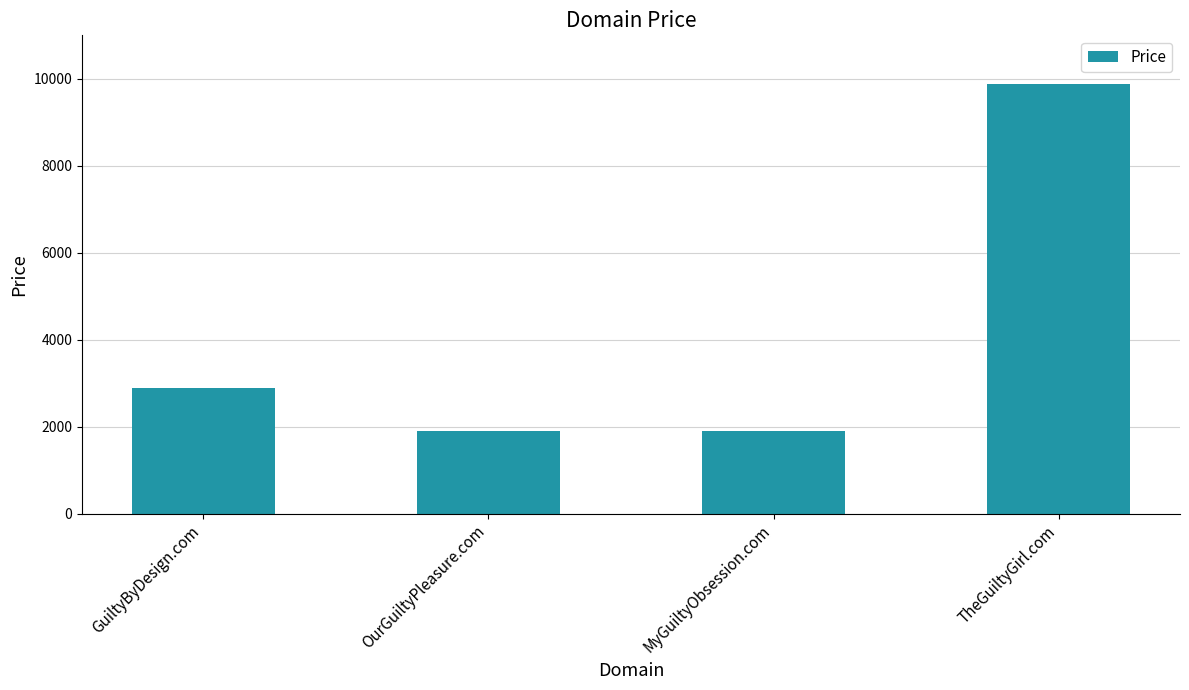

What is the change in value from GuiltyByDesign.com to TheGuiltyGirl.com?

+7000